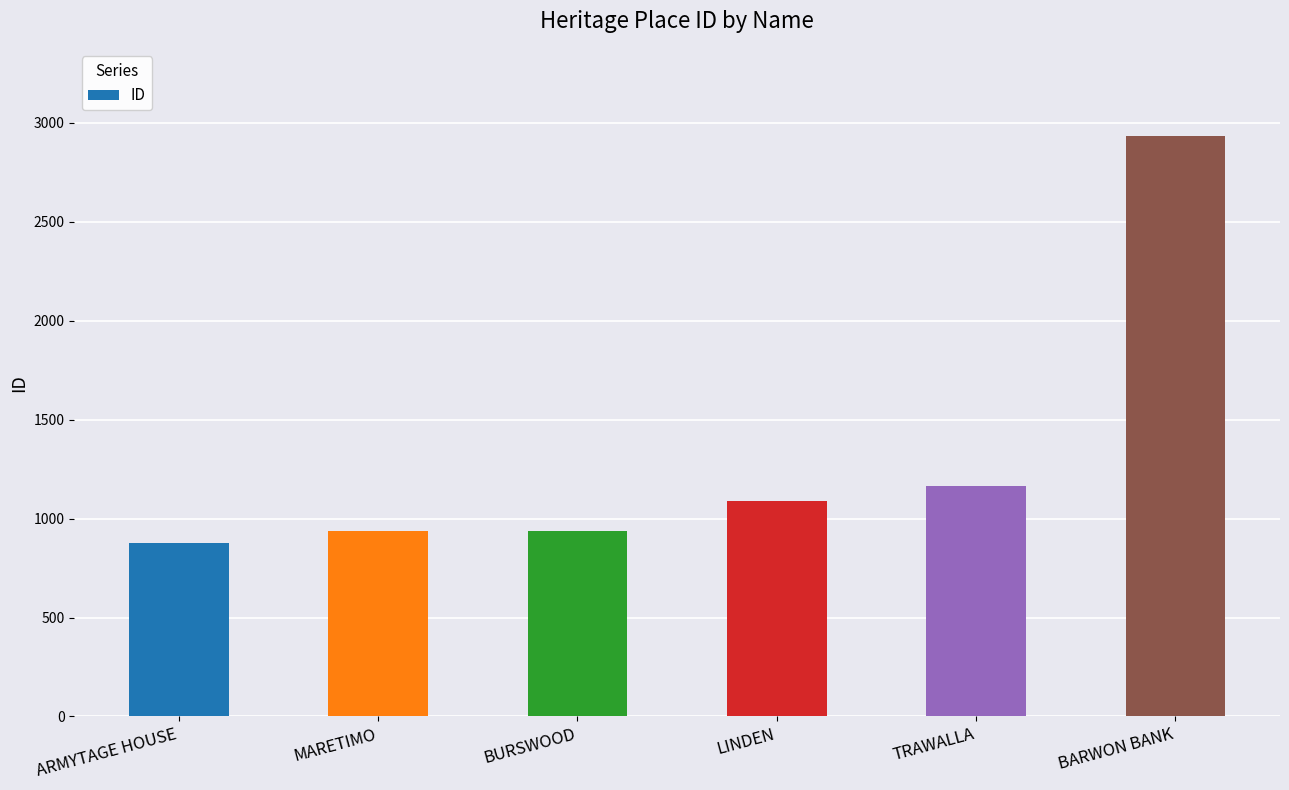

Is it true that the value at BURSWOOD is 938?

True